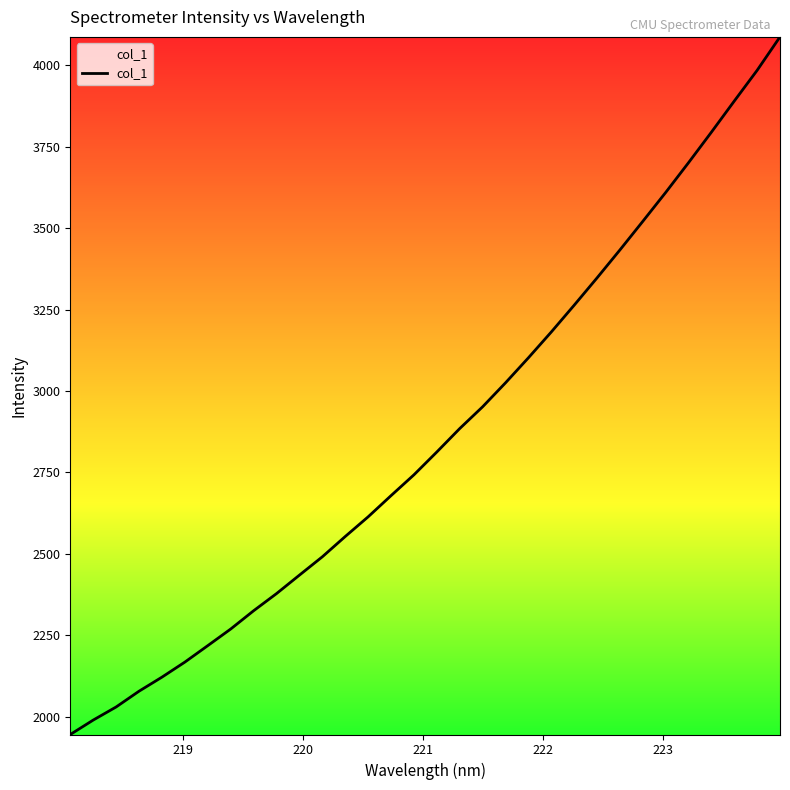

What is the maximum value shown in the chart?

4087.8